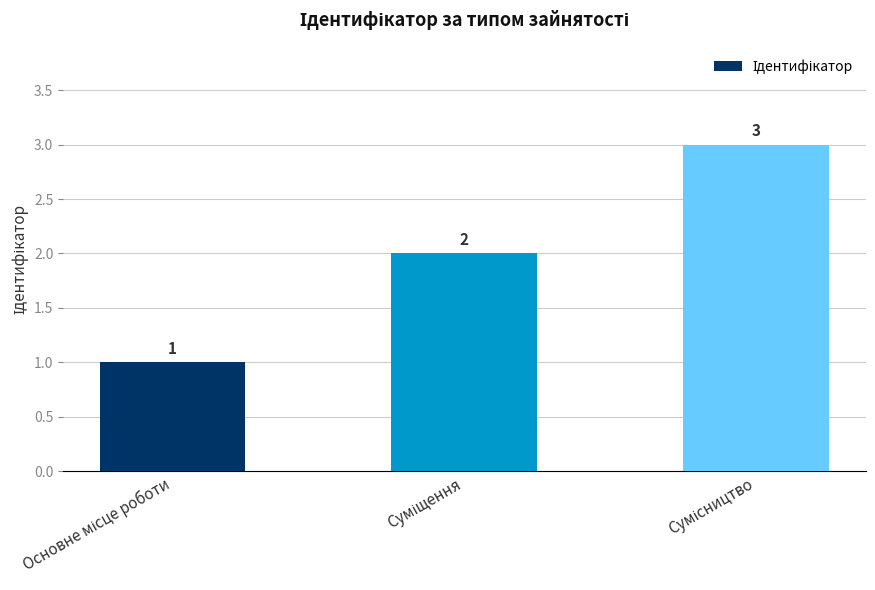

How many data points does each series have?

3